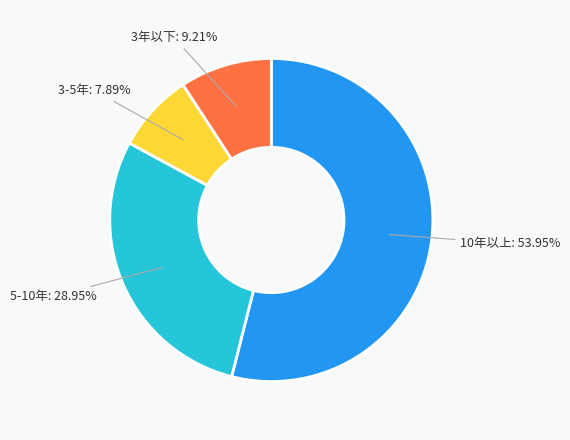

Is there any slice that represents more than half of the pie?

Yes